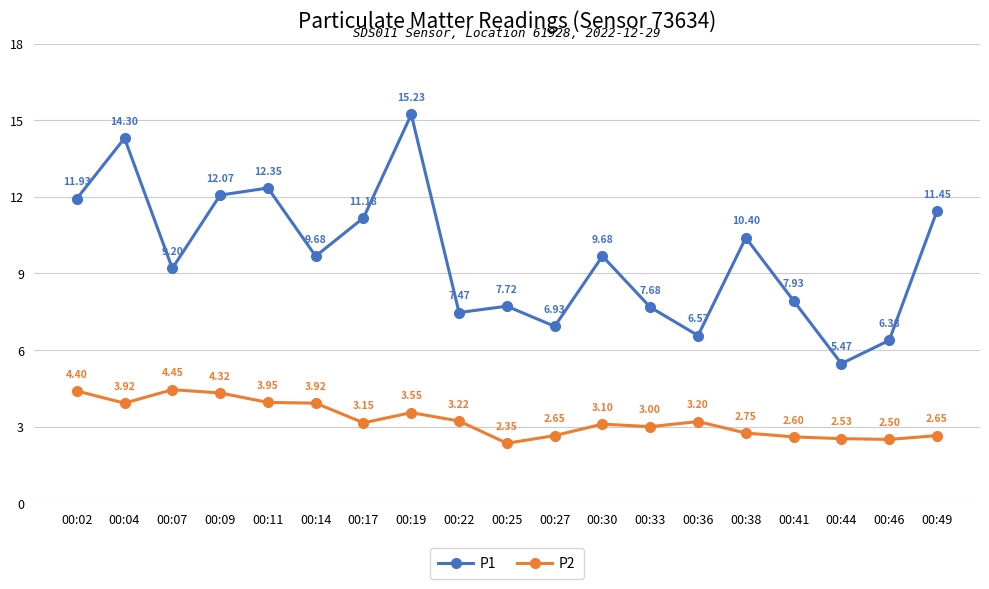

At which category does P2 reach its first local valley?

00:04